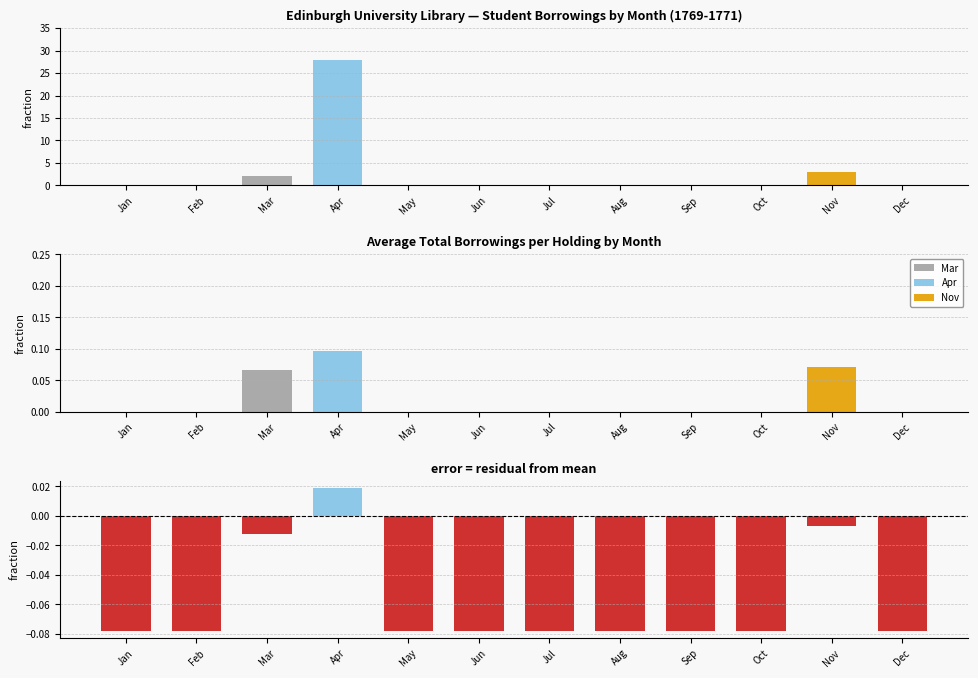

Is it true that Residual equals -0.1 at Aug?

False